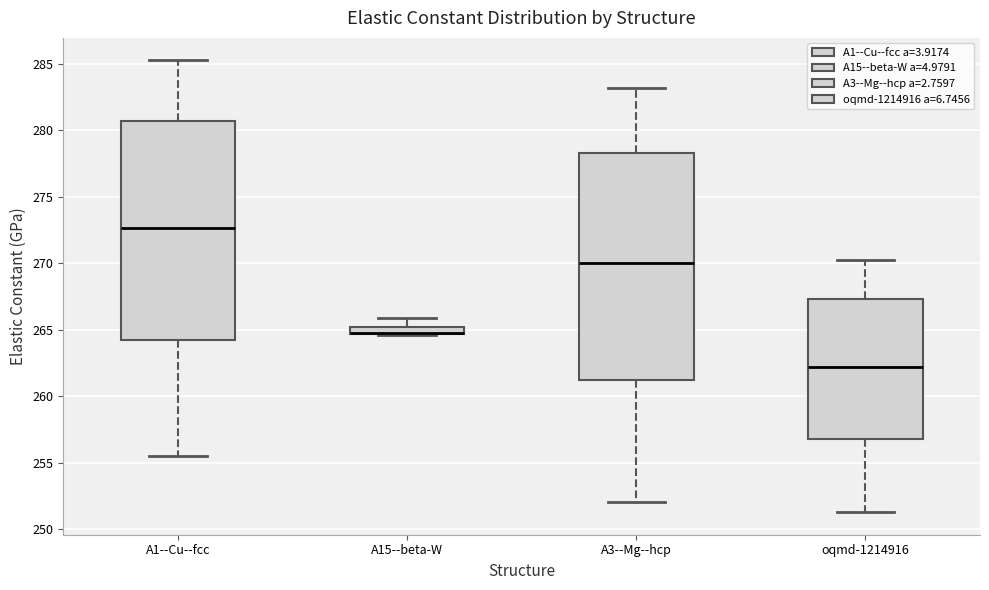

Which box is the tallest, from its lower edge to its upper edge?

A3--Mg--hcp